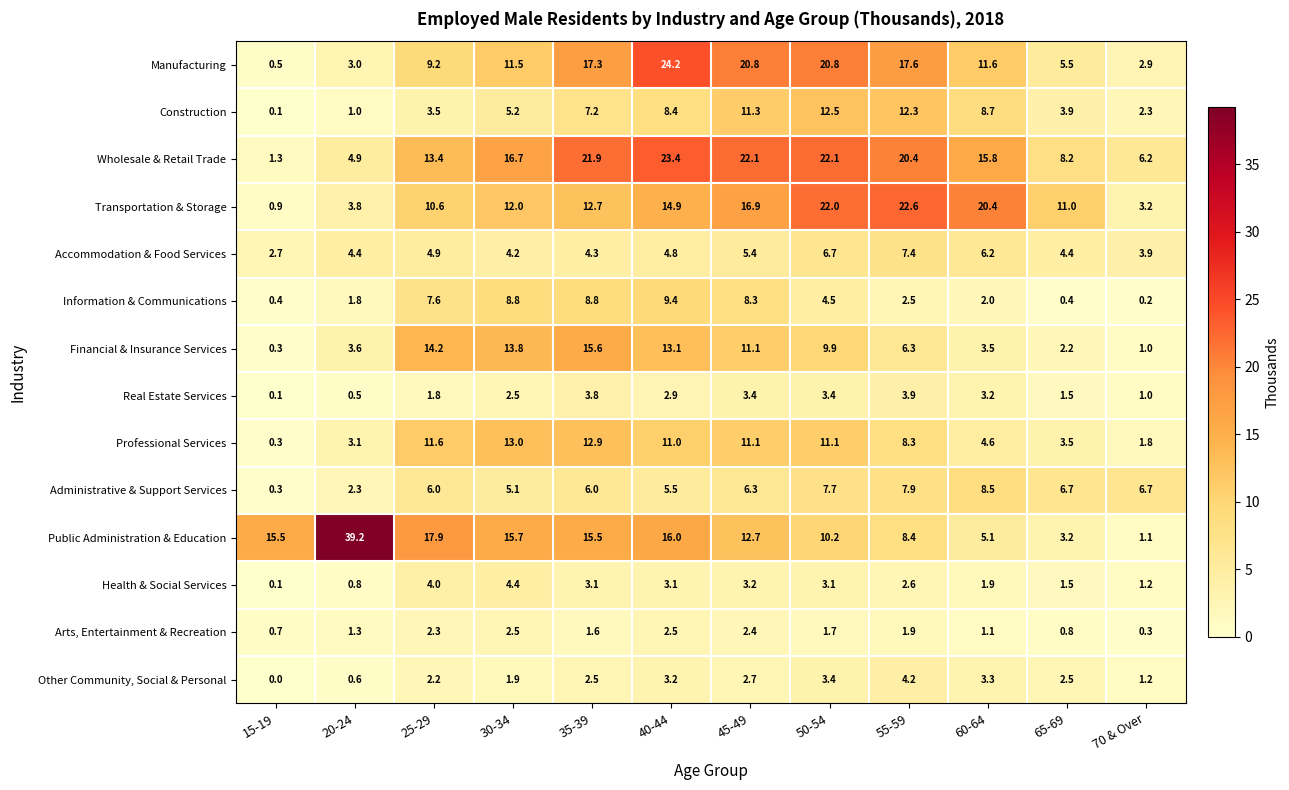

Which series has the largest range (max minus min)?

Public Administration & Education